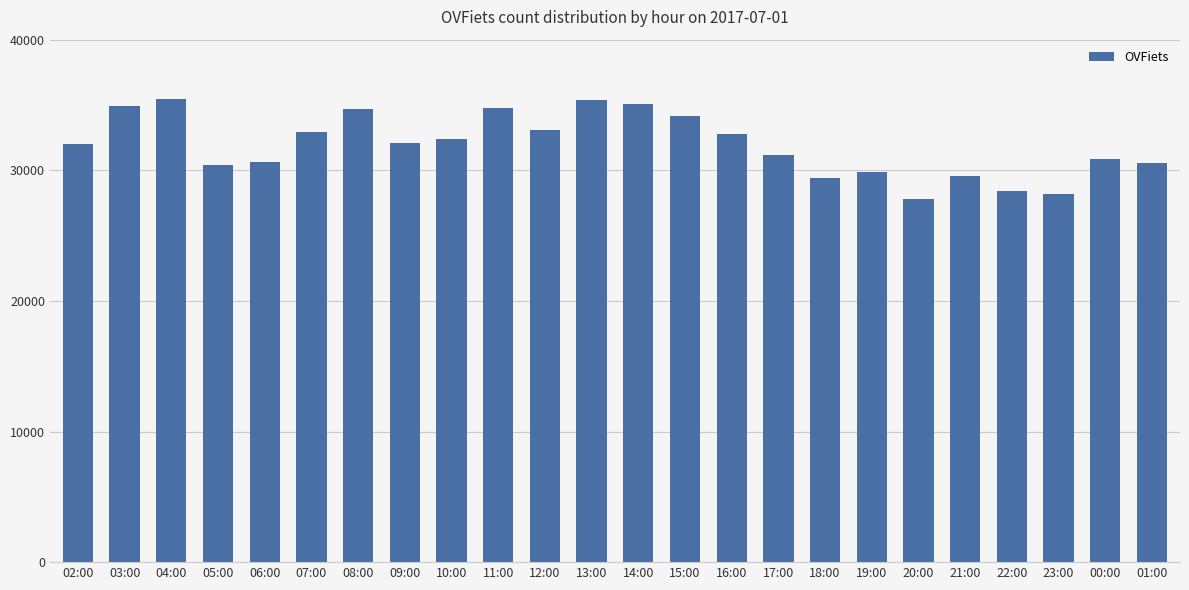

What is the change in value from 13:00 to 23:00?

-7217